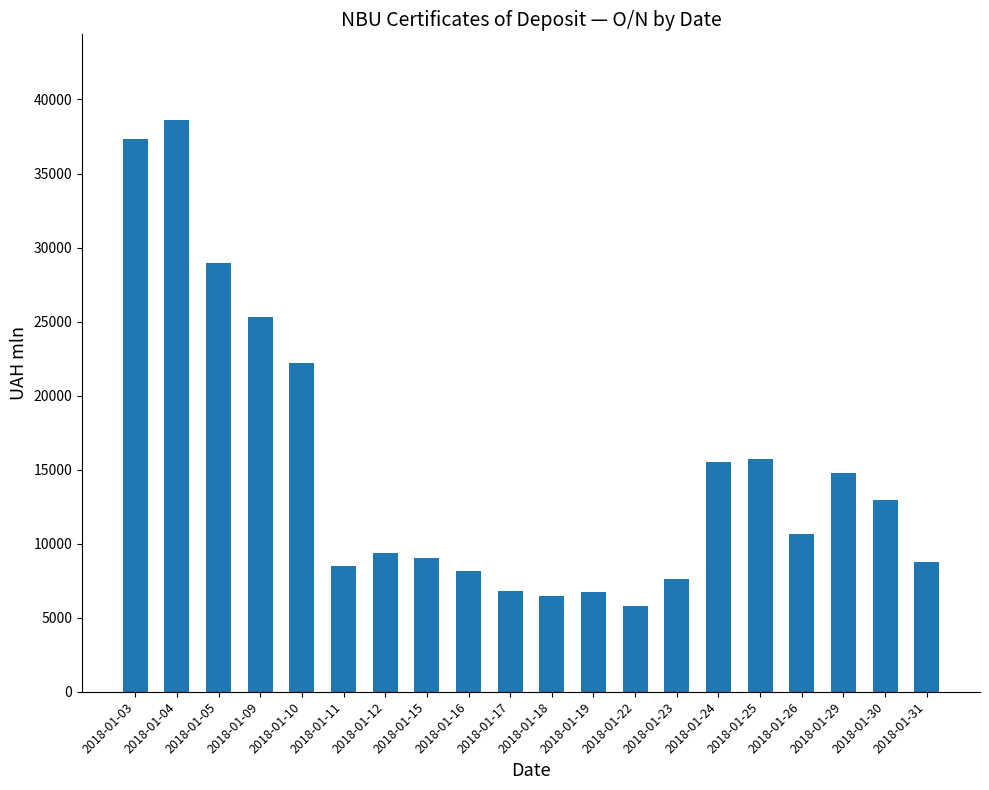

What is the value of the 20th bar from the left?

8792